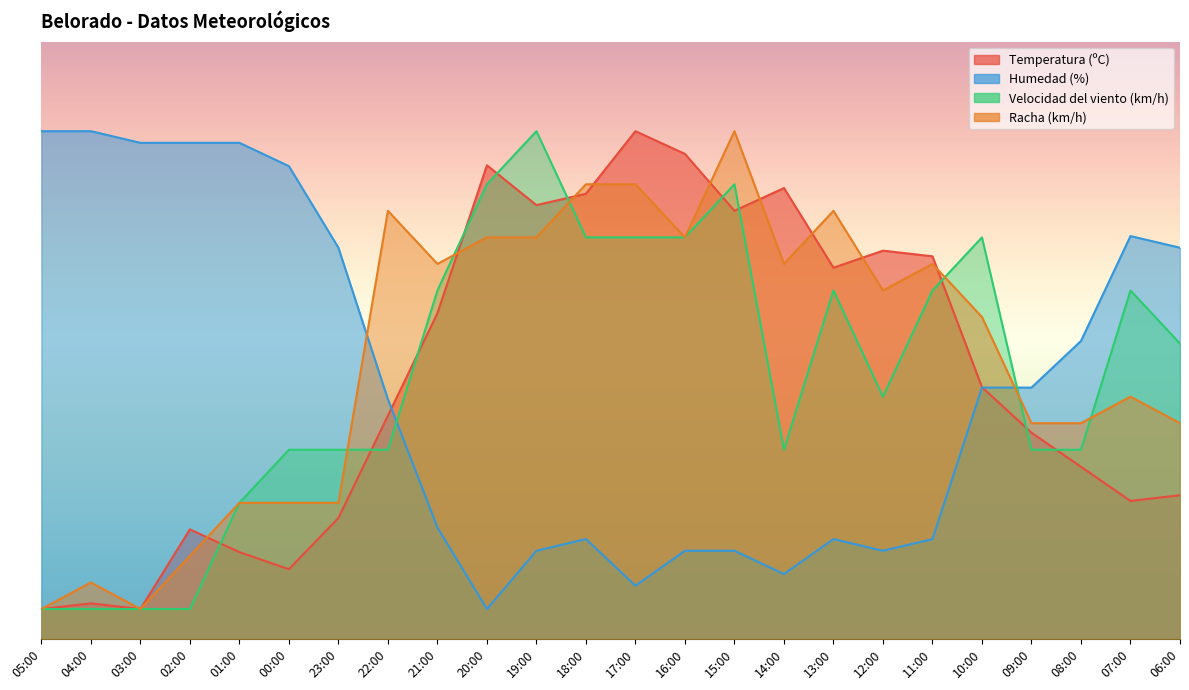

Reading left to right, transcribe all the data shown in this chart.

Temperatura (ºC): 5.0	6.0	5.0	18.3	14.5	11.7	20.2	37.4	54.5	79.3	72.6	74.5	85.0	81.2	71.7	75.5	62.1	65.0	64.0	42.1	34.5	28.8	23.1	24.0
Humedad (%): 85.0	85.0	83.0	83.0	83.0	79.1	65.5	40.1	18.7	5.0	14.8	16.7	8.9	14.8	14.8	10.9	16.7	14.8	16.7	42.1	42.1	49.9	67.4	65.5
Velocidad del viento (km/h): 5.0	5.0	5.0	5.0	22.8	31.7	31.7	31.7	58.3	76.1	85.0	67.2	67.2	67.2	76.1	31.7	58.3	40.6	58.3	67.2	31.7	31.7	58.3	49.4
Racha (km/h): 5.0	9.4	5.0	13.9	22.8	22.8	22.8	71.7	62.8	67.2	67.2	76.1	76.1	67.2	85.0	62.8	71.7	58.3	62.8	53.9	36.1	36.1	40.6	36.1